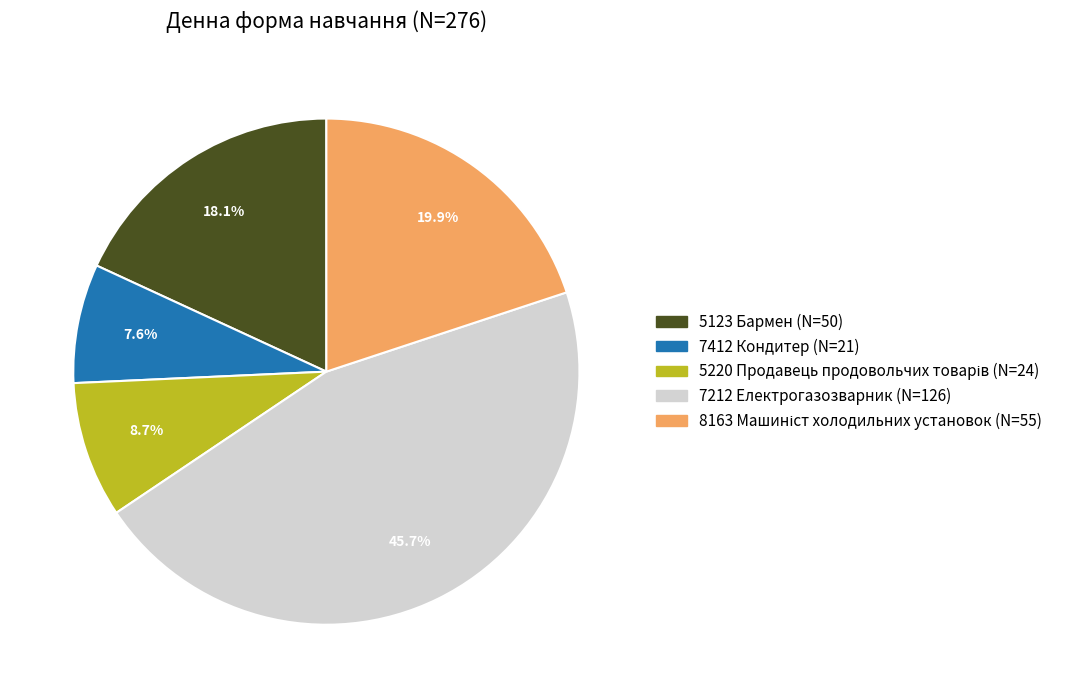

Which slice is the largest?

7212 Електрогазозварник